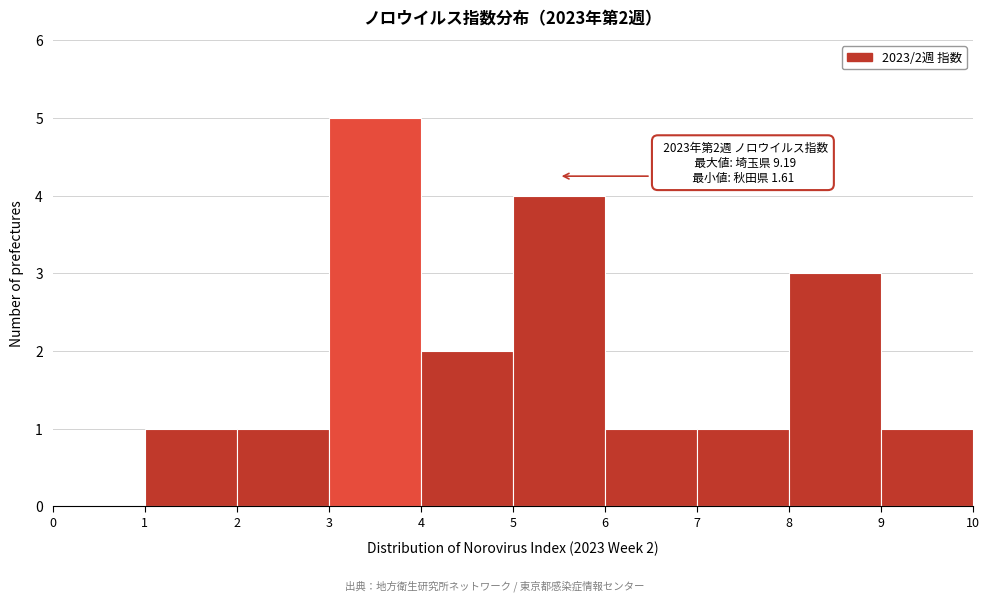

Which range on the x-axis has the tallest bar?

3 to 4